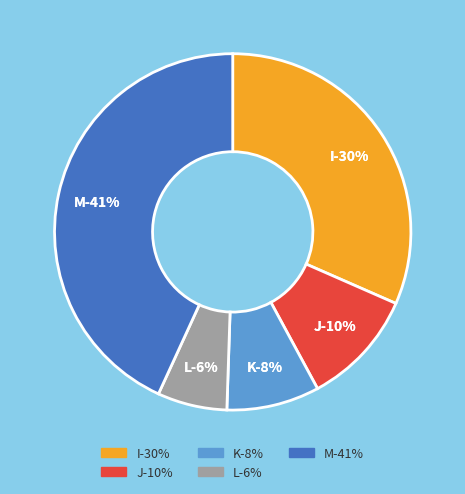

The L slice represents 6% of the pie. True or false?

True